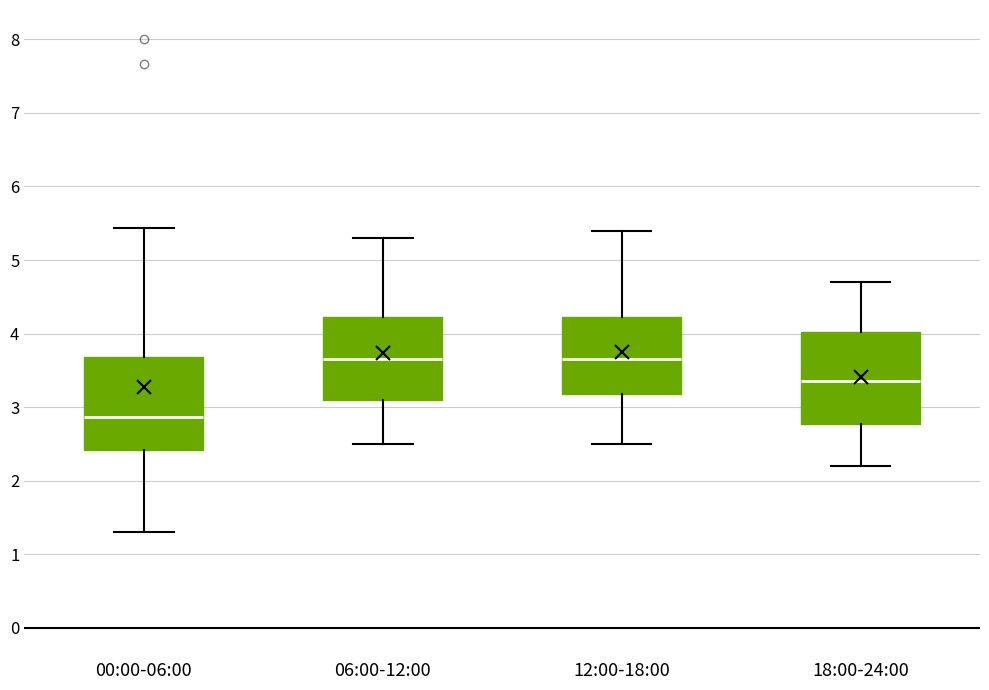

Which box's median line is the lowest?

00:00-06:00